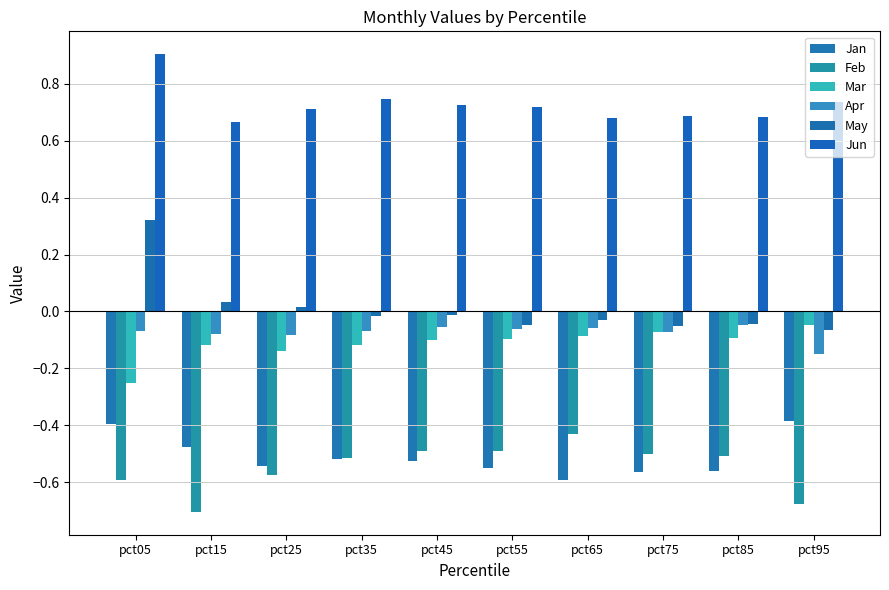

What is the maximum value for Jun?

0.9